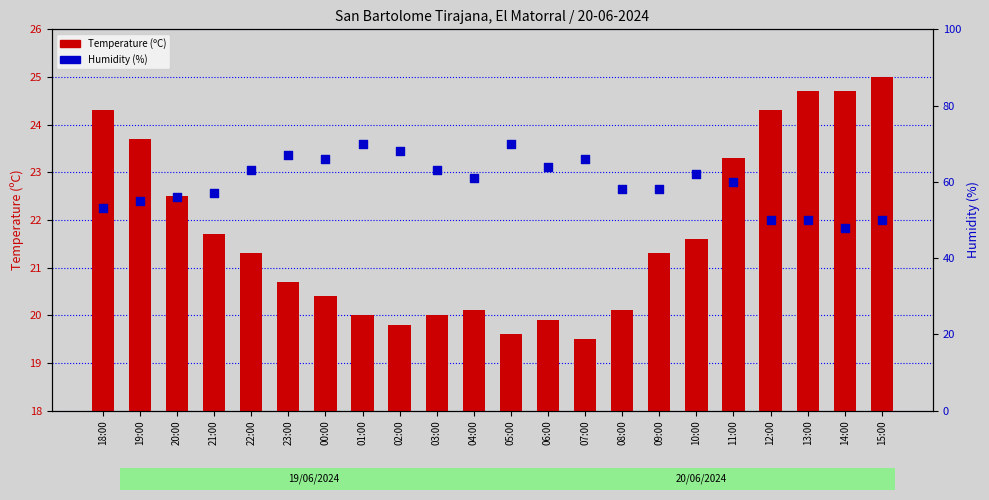

Which series contains the lowest Y value?

Temperature (ºC)